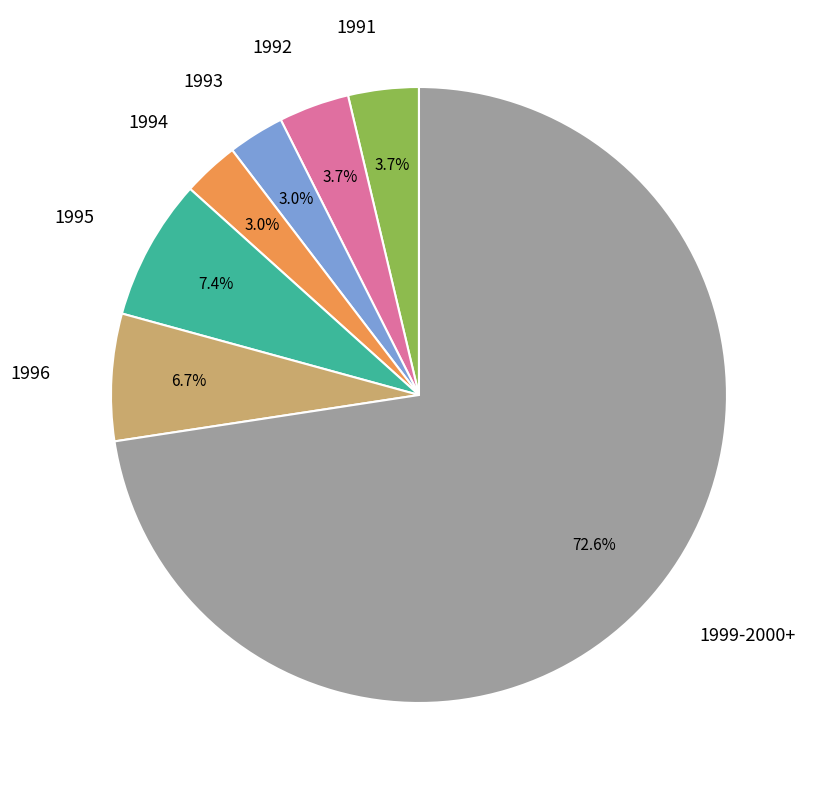

Does any single category account for the majority?

Yes